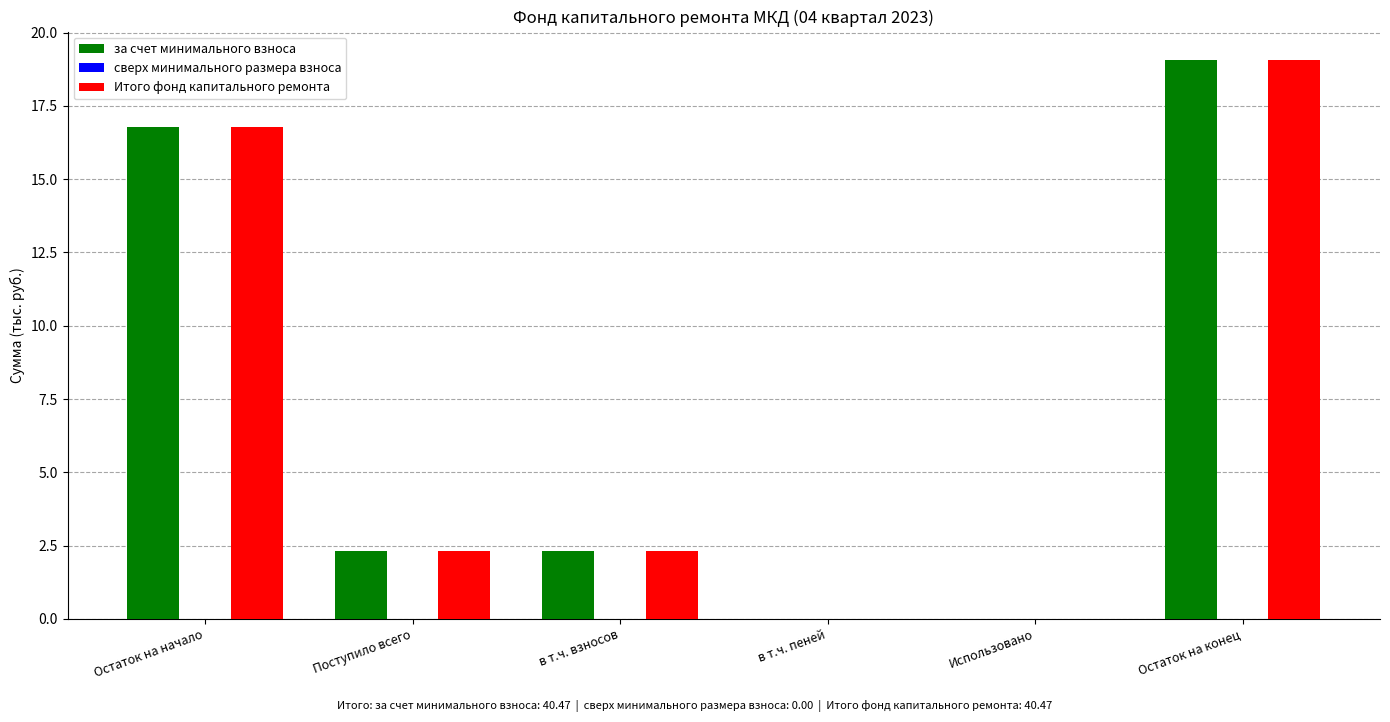

At which category is the sum across all series the highest?

Остаток на конец